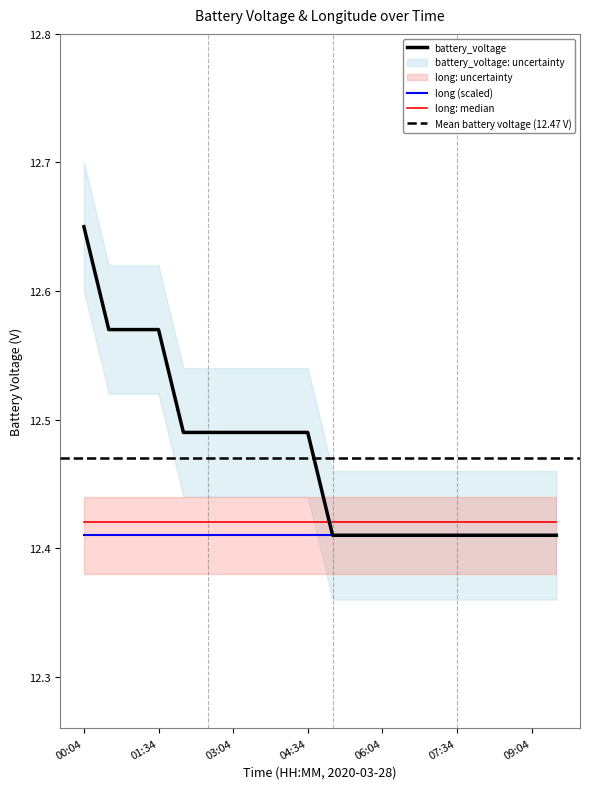

True or false: there are more than 1 points higher than both neighbors.

False